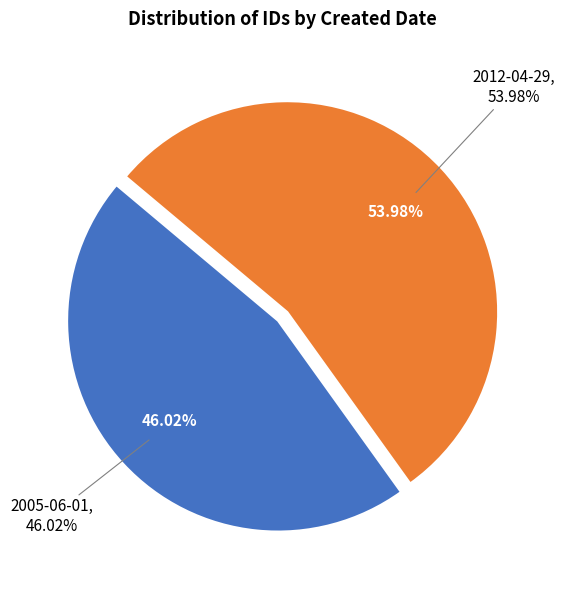

Rank the categories by value from lowest to highest.

2005-06-01, 2012-04-29